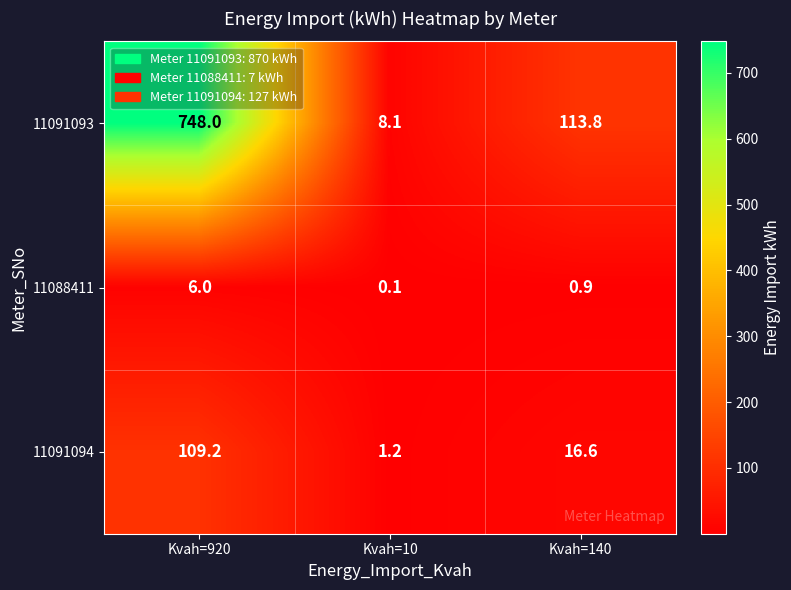

How many data points does each series have?

3